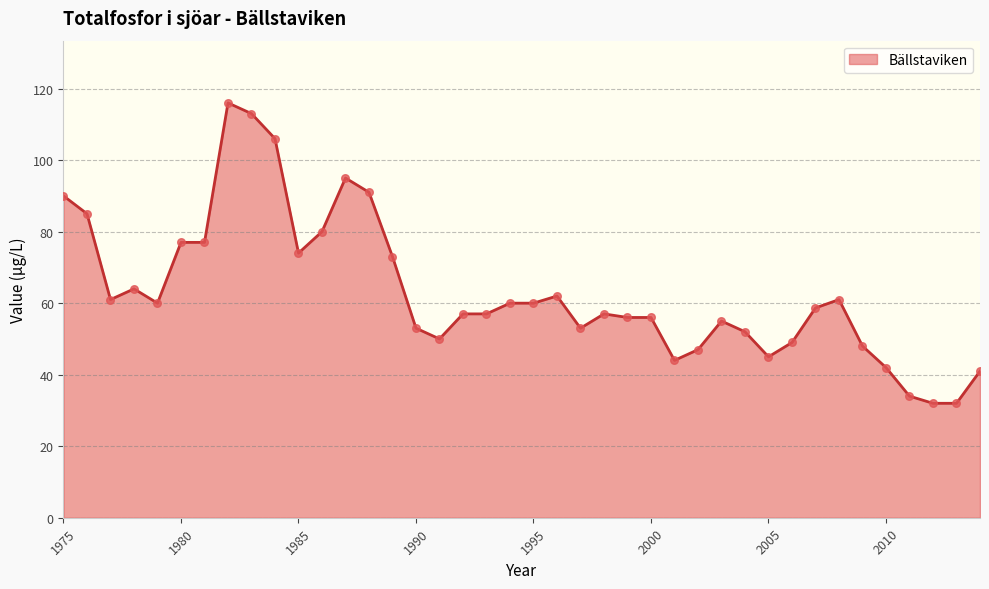

What is the maximum value shown in the chart?

116.0